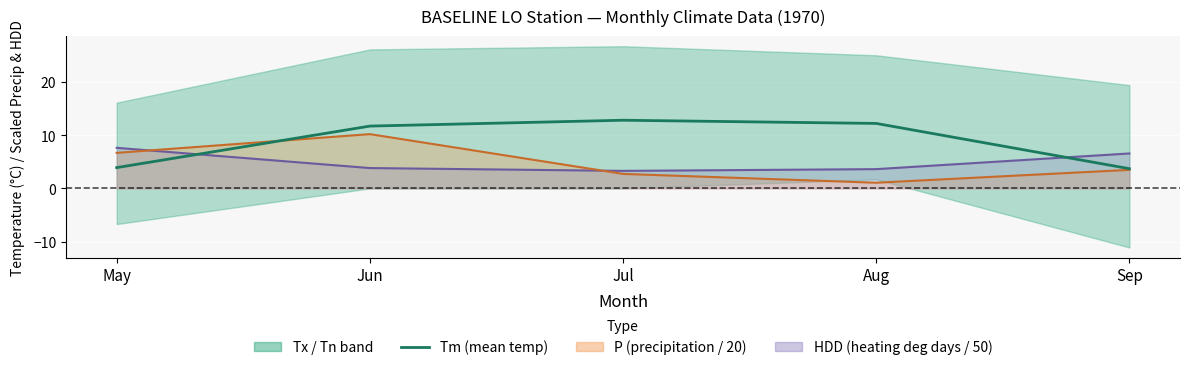

At which category does the data reach its first local peak?

Jul